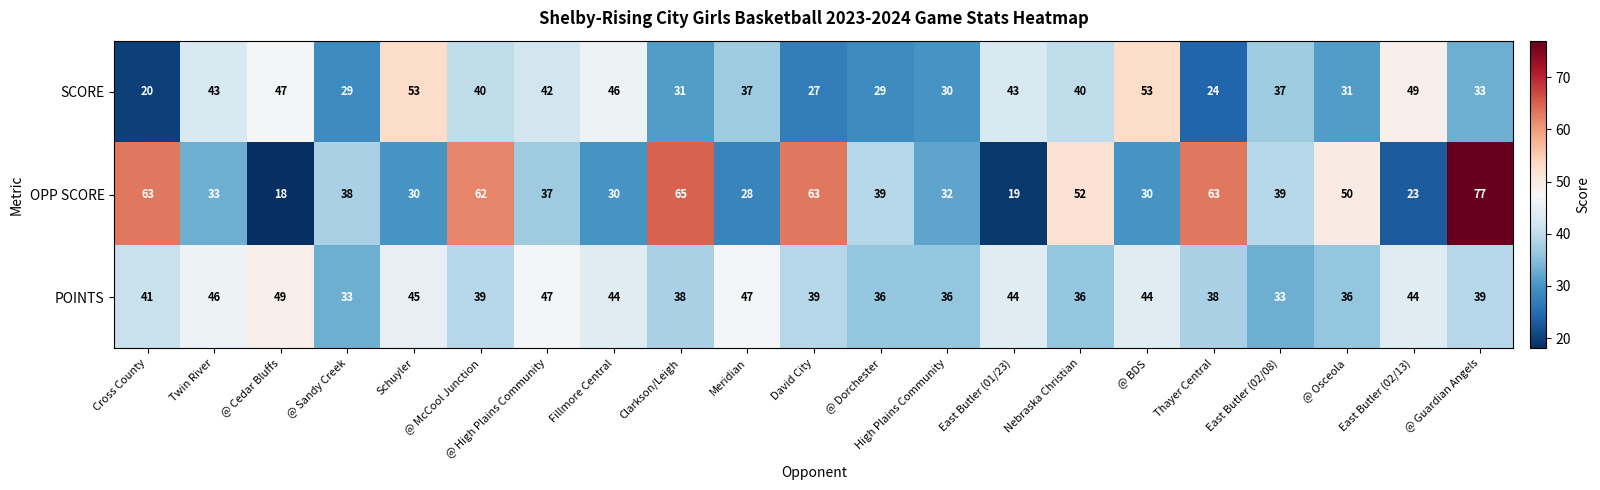

Is it true that SCORE equals 26 at East Butler (02/08)?

False